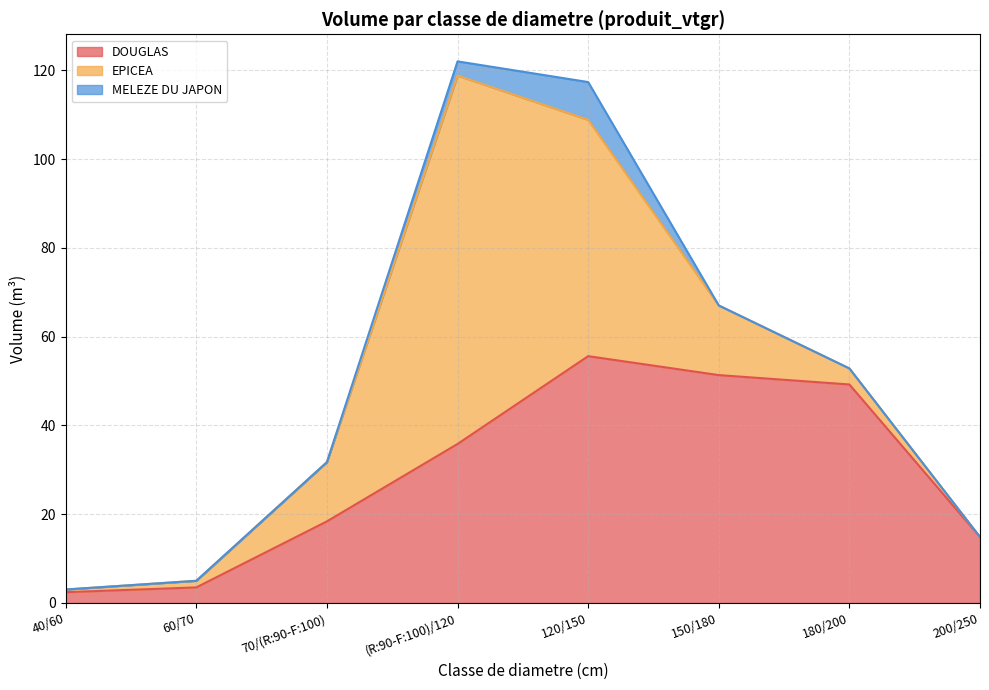

Does the chart display data point markers on the line(s)?

No